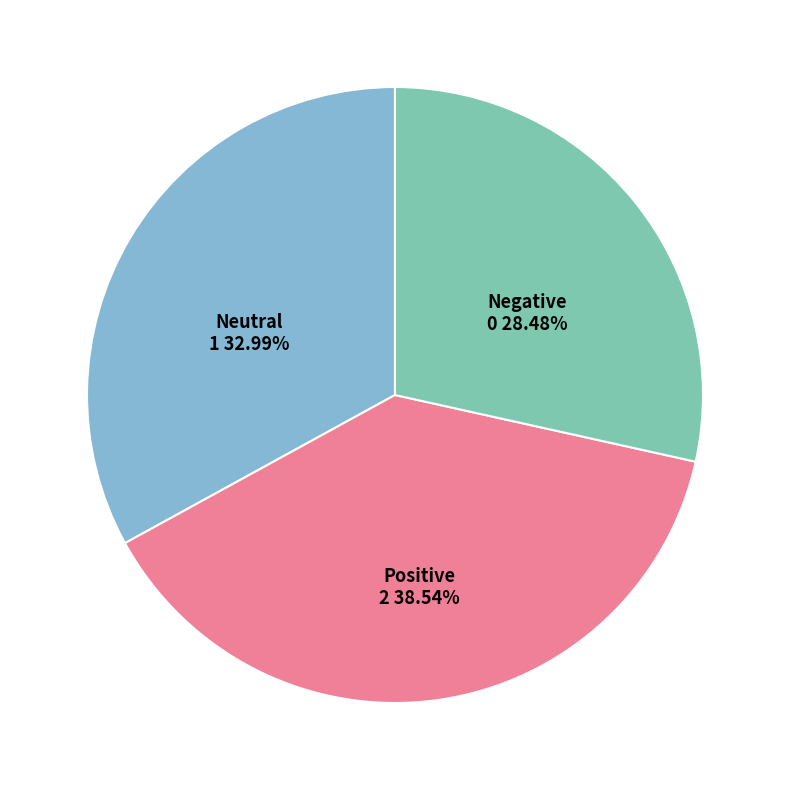

Is there any slice that represents more than half of the pie?

No